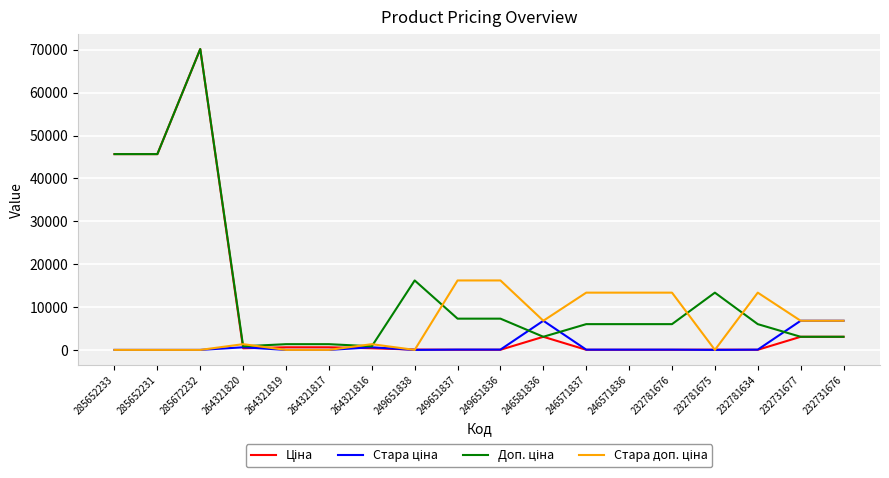

At which category is the sum across all series the highest?

285672232